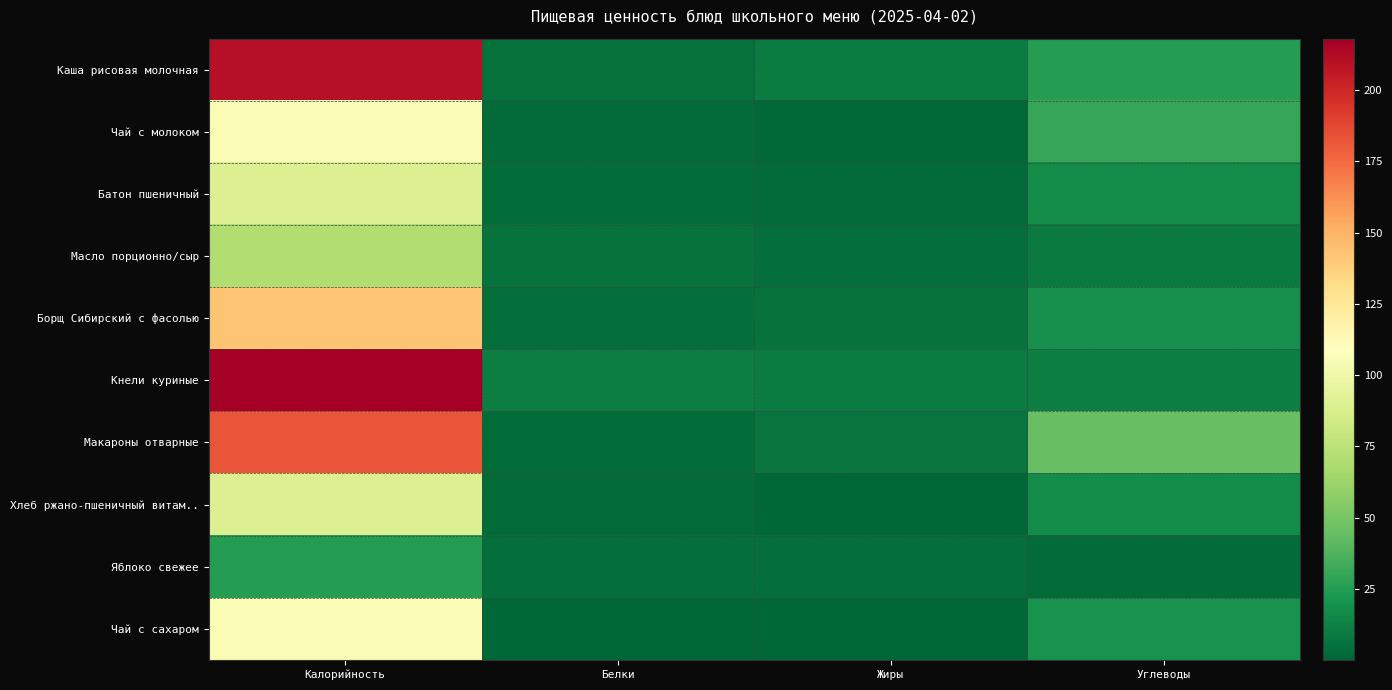

Which series has the largest total across all categories?

Каша рисовая молочная